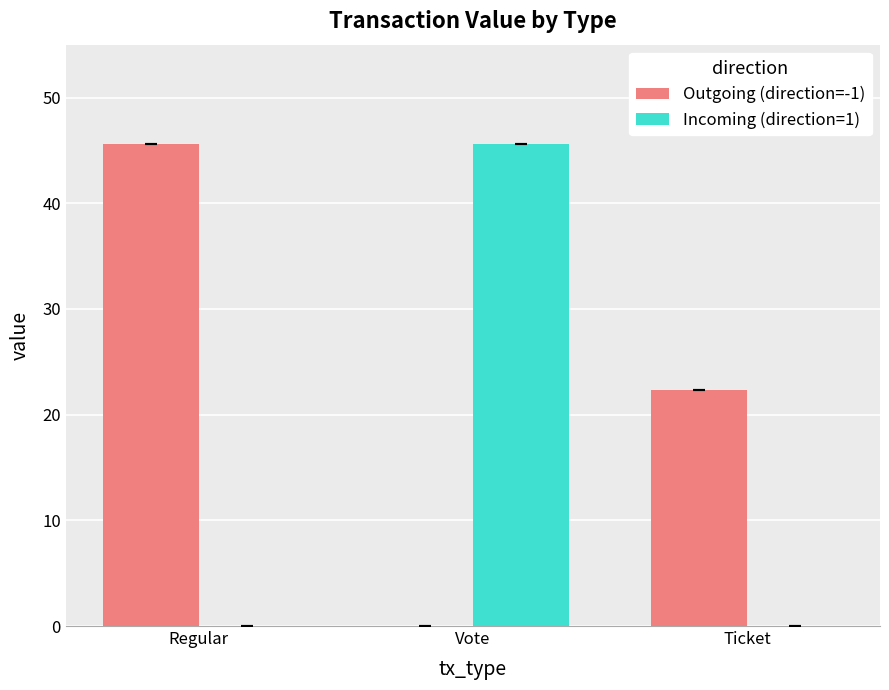

The Incoming (direction=1) series shows 15.5 at Regular. True or false?

False